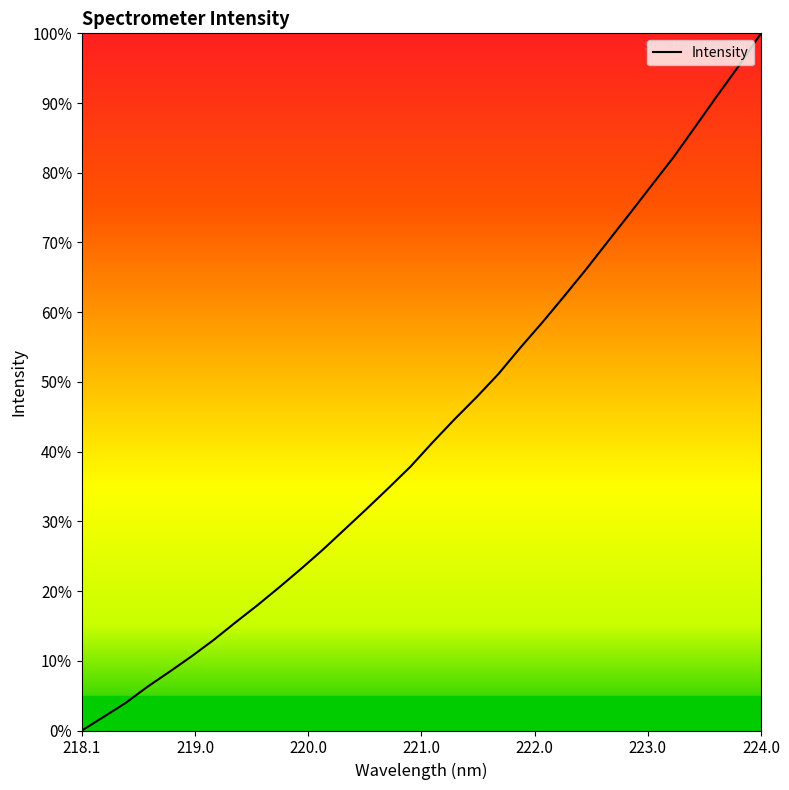

What is the difference between the maximum and second lowest values?

98.0